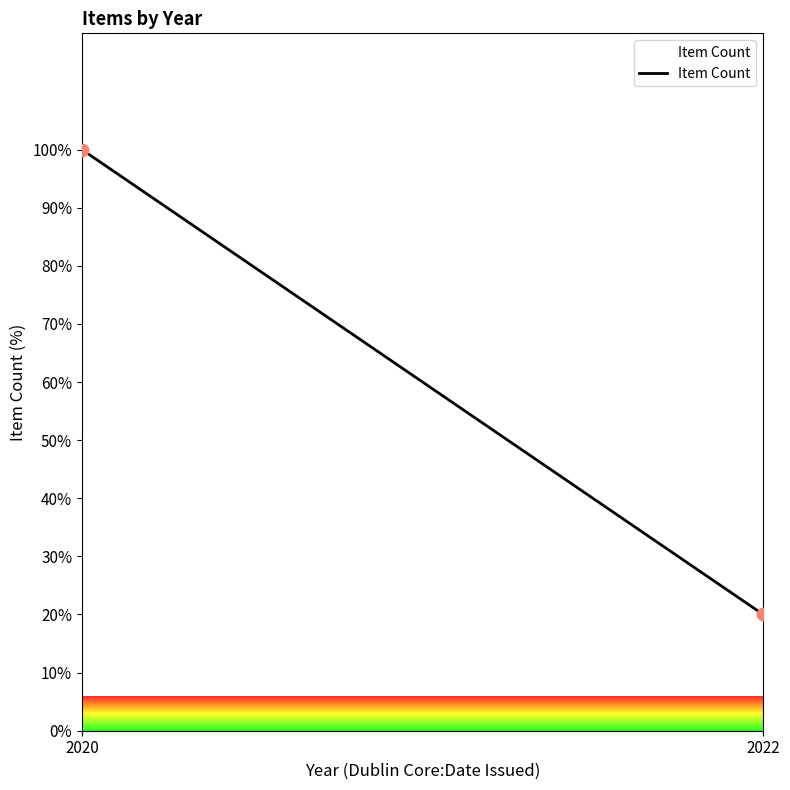

What is the average Y value?

60